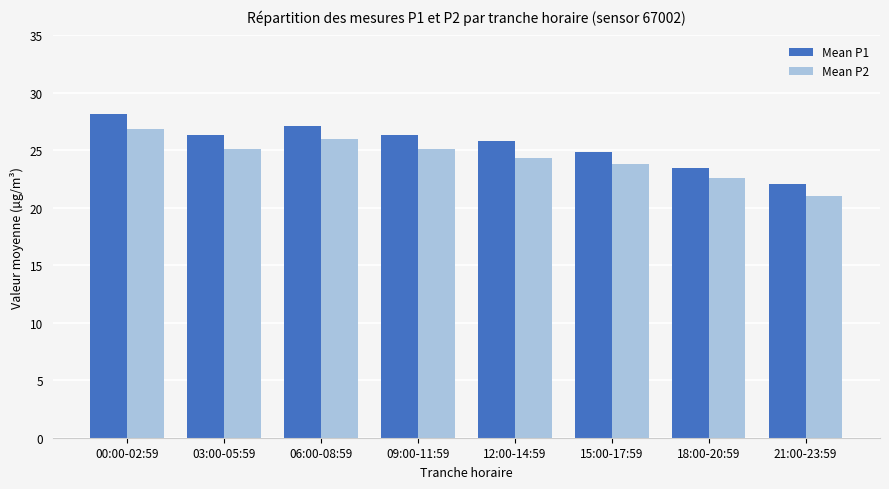

Where does the Mean P1 series first go above 26?

00:00-02:59